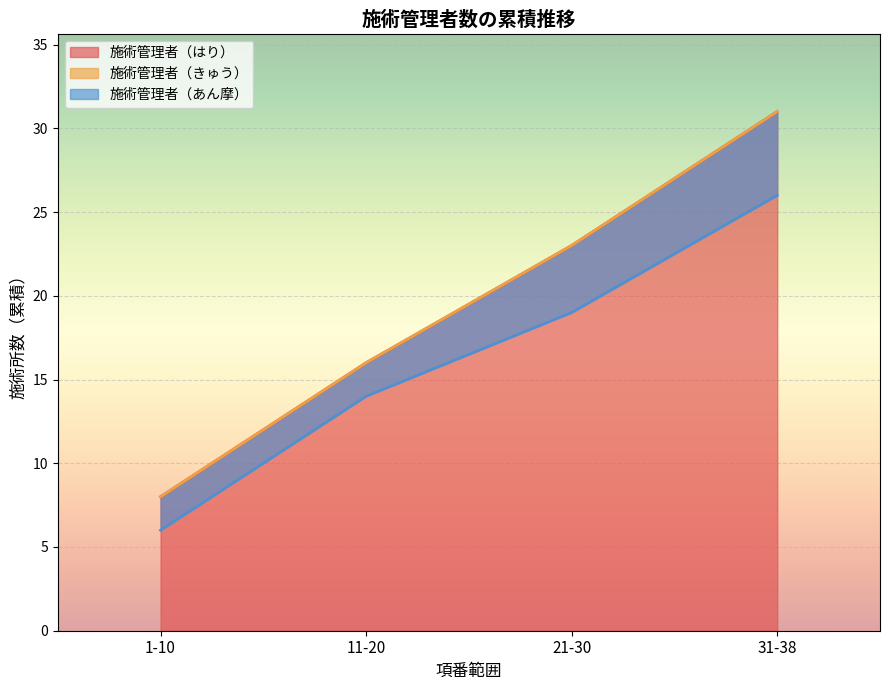

At which label does 施術管理者（はり） reach its minimum?

1-10